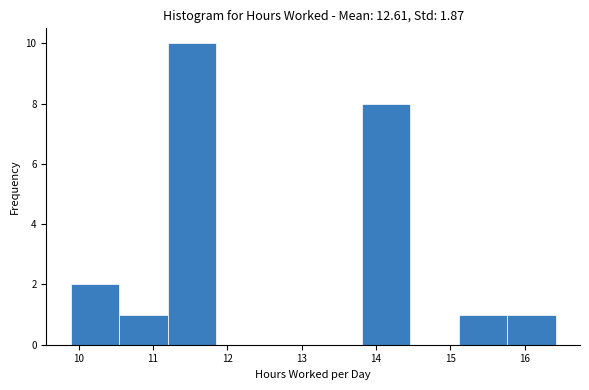

Reading left to right, transcribe this chart: for each bar, give the range it covers on the x-axis and its height. Neither the bar edges nor the heights are printed on the chart, so give them approximately, as read against the axes.

9.9 to 10.5: 2
10.5 to 11.2: 1
11.2 to 11.8: 10
11.8 to 12.5: 0
12.5 to 13.2: 0
13.2 to 13.8: 0
13.8 to 14.5: 8
14.5 to 15.1: 0
15.1 to 15.8: 1
15.8 to 16.4: 1